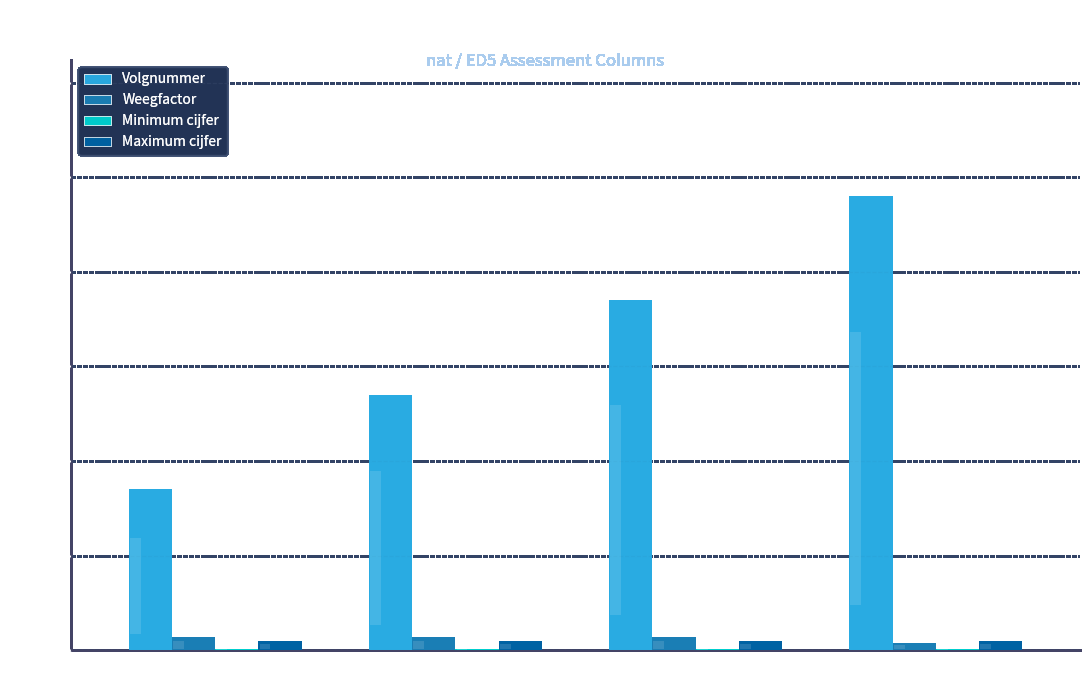

Which has a higher value, 170 or 370?

370